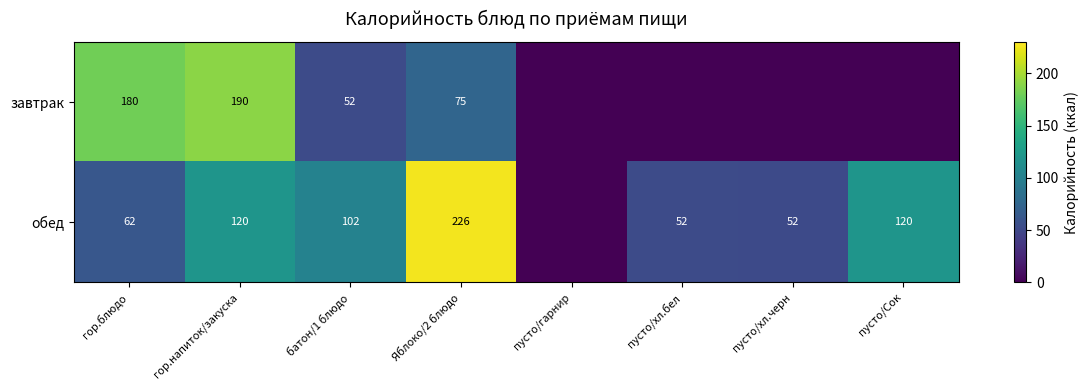

How many distinct data groups are displayed?

2